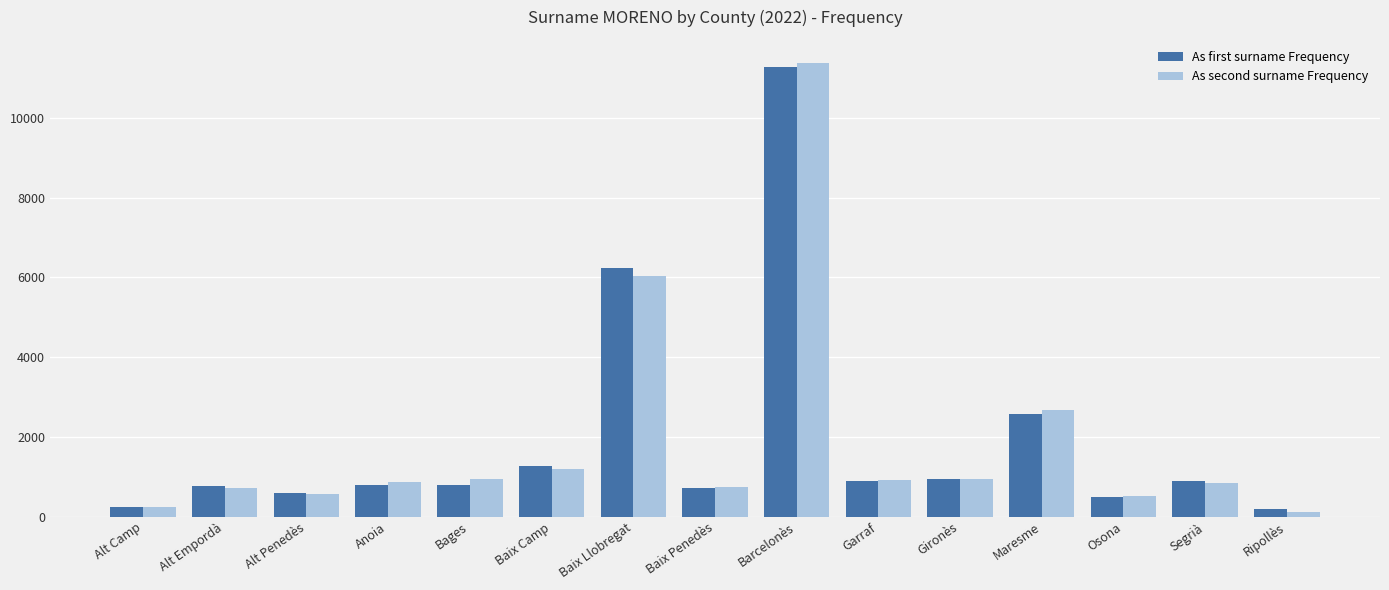

The value of As first surname Frequency at Baix Llobregat is 9493. True or false?

False